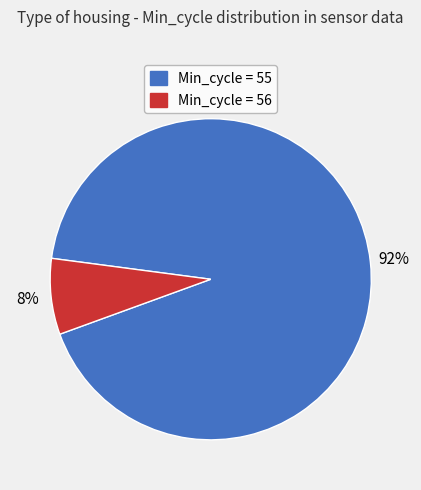

Is it true that Min_cycle = 55 is 92% of the pie?

True